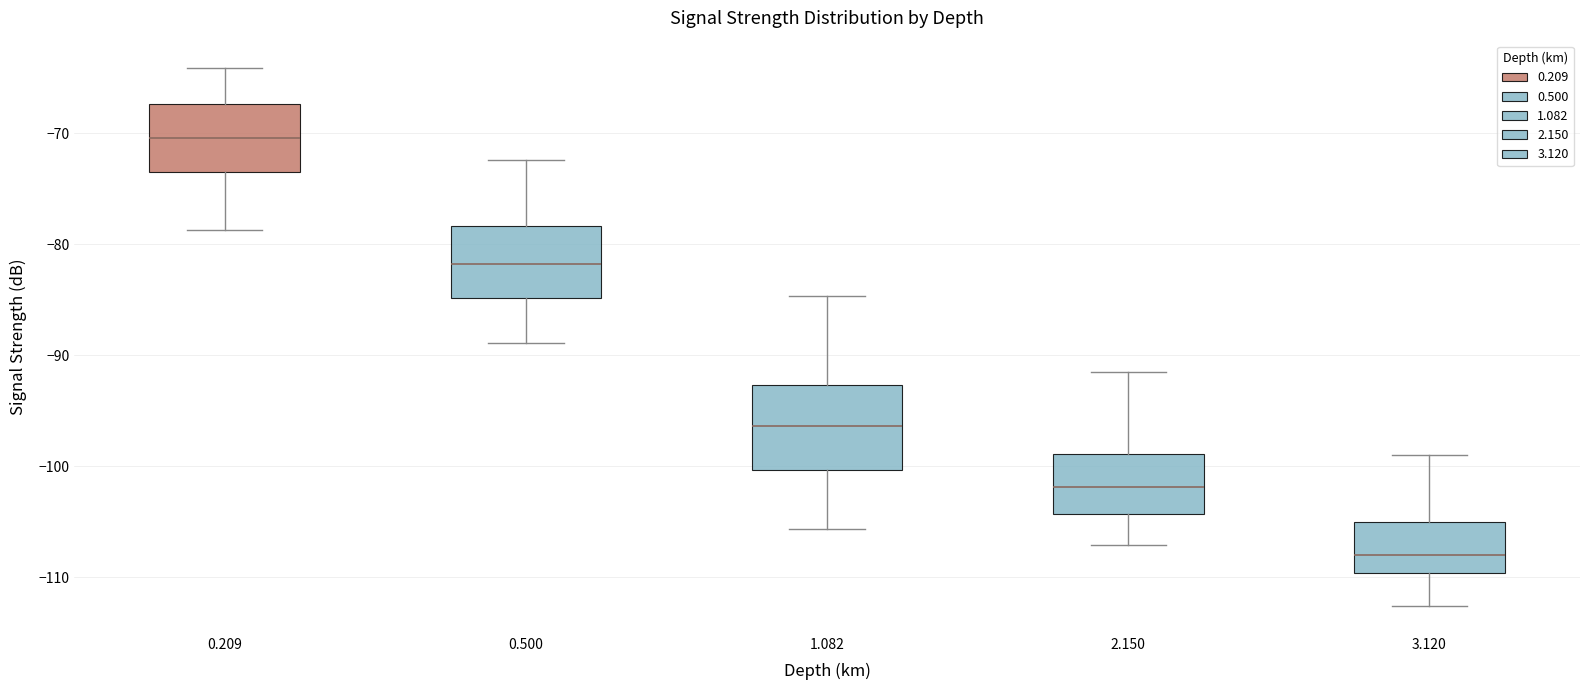

Reading left to right, transcribe this box plot: for each box, give where its median line is, the range the box spans, and where its two whiskers end, as read against the y-axis. The values are not printed on the chart, so give them approximately, as read against the axis.

0.209: median -70, box -73 to -67, whiskers -79 to -64
0.500: median -82, box -85 to -78, whiskers -89 to -72
1.082: median -96, box -100 to -93, whiskers -106 to -85
2.150: median -102, box -104 to -99, whiskers -107 to -91
3.120: median -108, box -110 to -105, whiskers -113 to -99